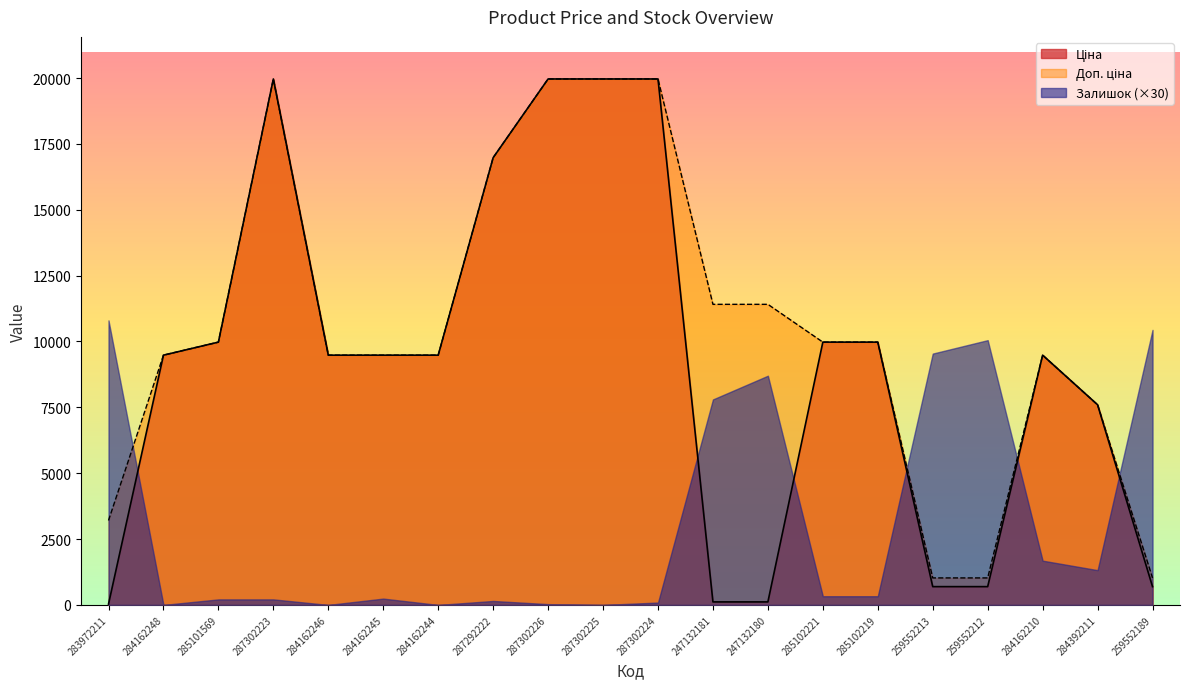

What is the difference between the maximum and second lowest values in the Ціна series?

19850.1